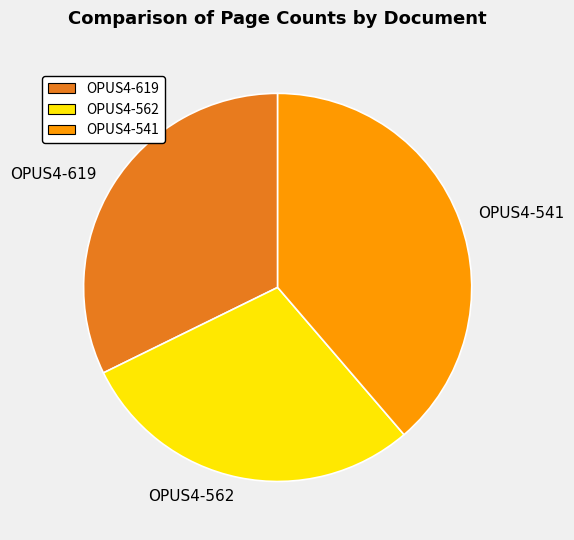

Rank the categories by value from highest to lowest.

OPUS4-541, OPUS4-619, OPUS4-562